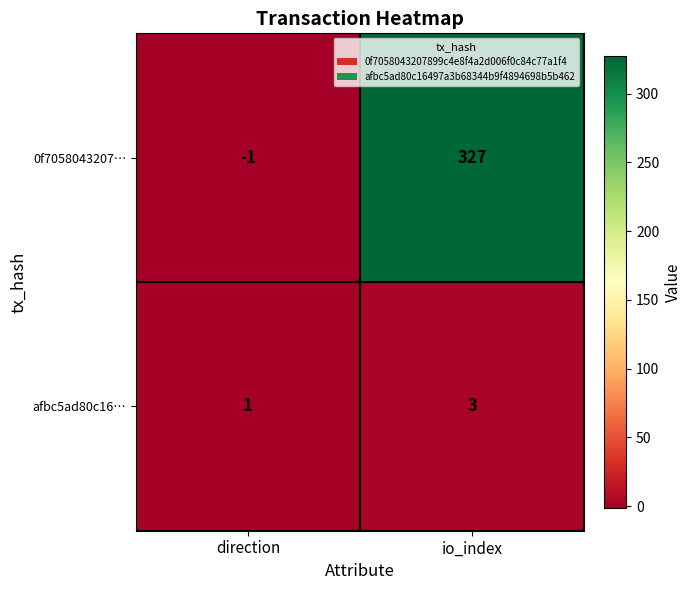

Is it true that afbc5ad80c16… equals 1 at direction?

True